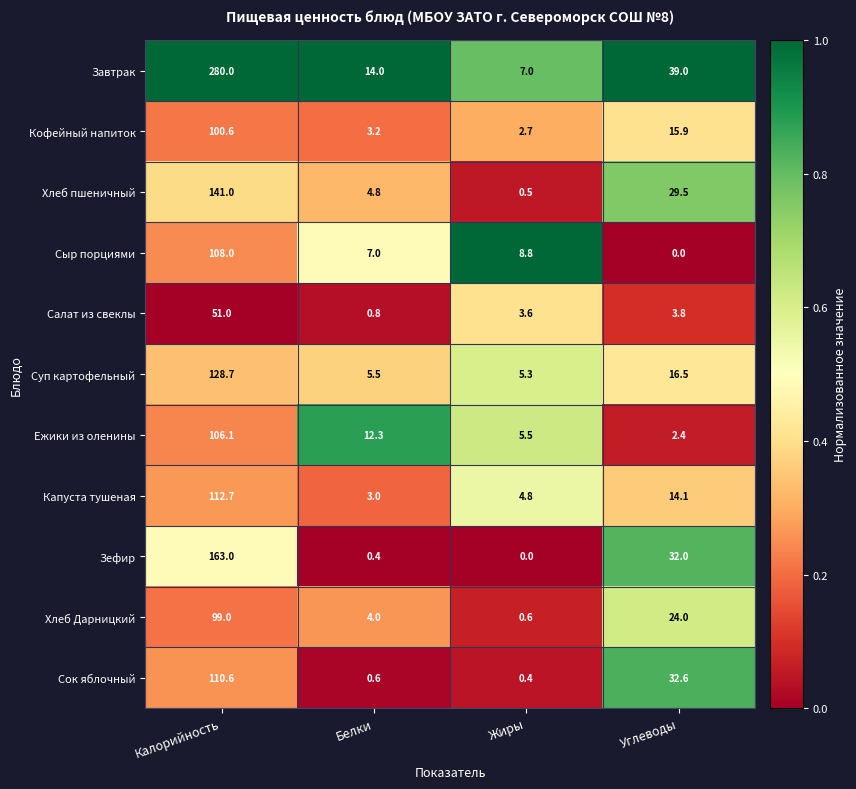

The Капуста тушеная series shows 3.0 at Белки. True or false?

True